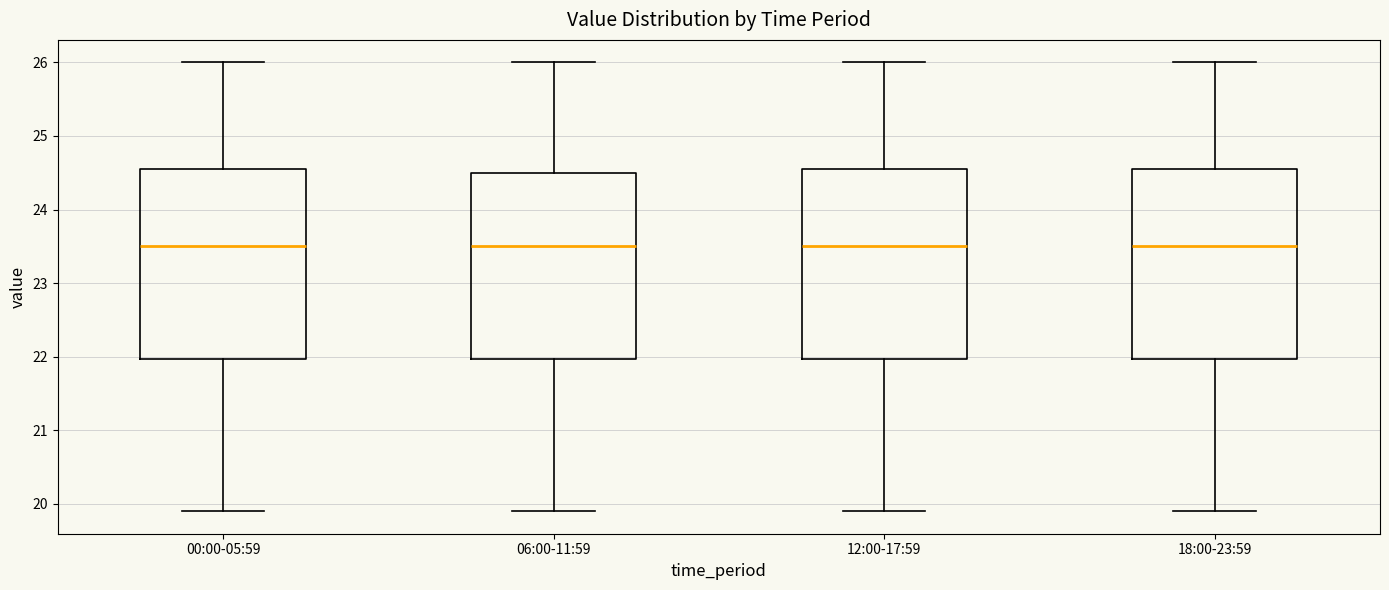

Reading left to right, transcribe this box plot: for each box, give where its median line is, the range the box spans, and where its two whiskers end, as read against the y-axis. The values are not printed on the chart, so give them approximately, as read against the axis.

00:00-05:59: median 23.5, box 22.0 to 24.6, whiskers 19.9 to 26.0
06:00-11:59: median 23.5, box 22.0 to 24.5, whiskers 19.9 to 26.0
12:00-17:59: median 23.5, box 22.0 to 24.6, whiskers 19.9 to 26.0
18:00-23:59: median 23.5, box 22.0 to 24.6, whiskers 19.9 to 26.0